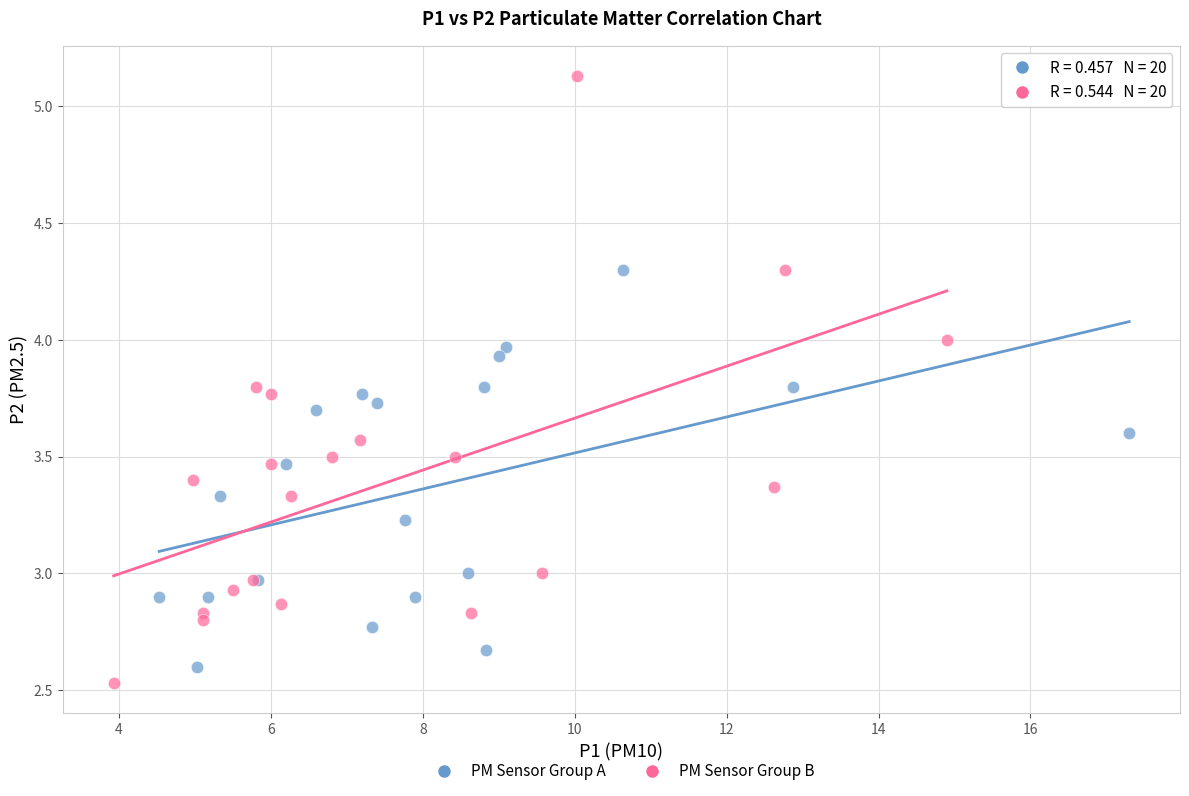

Which series has the largest Y range (max minus min)?

PM Sensor Group B